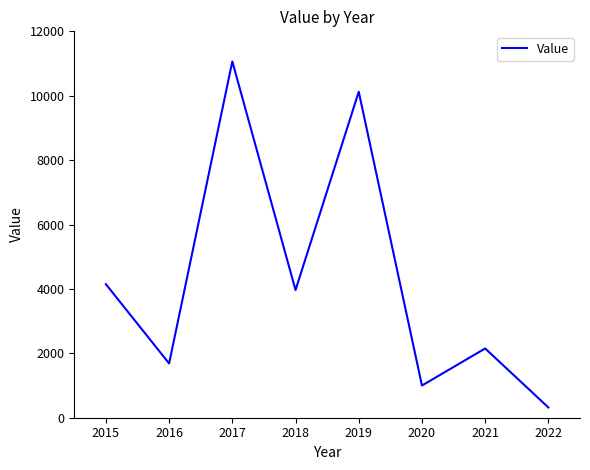

How many values are below 3966?

4